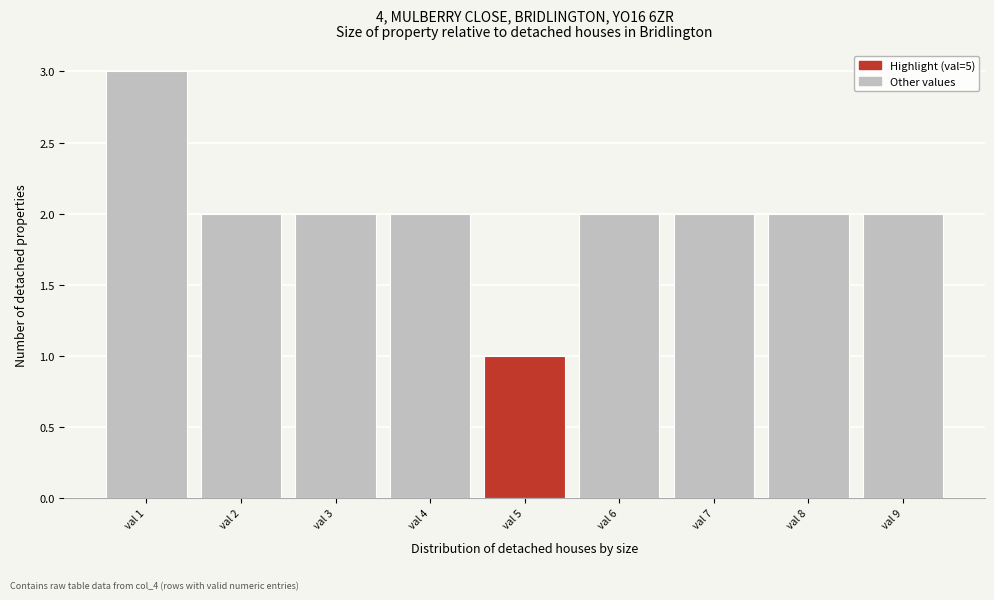

Reading left to right, list every bar in this chart as the range it spans on the x-axis followed by its height. The values are not printed on the chart, so give them approximately, as read against the axis.

0.5 to 1.5: 3
1.5 to 2.5: 2
2.5 to 3.5: 2
3.5 to 4.5: 2
4.5 to 5.5: 1
5.5 to 6.5: 2
6.5 to 7.5: 2
7.5 to 8.5: 2
8.5 to 9.5: 2